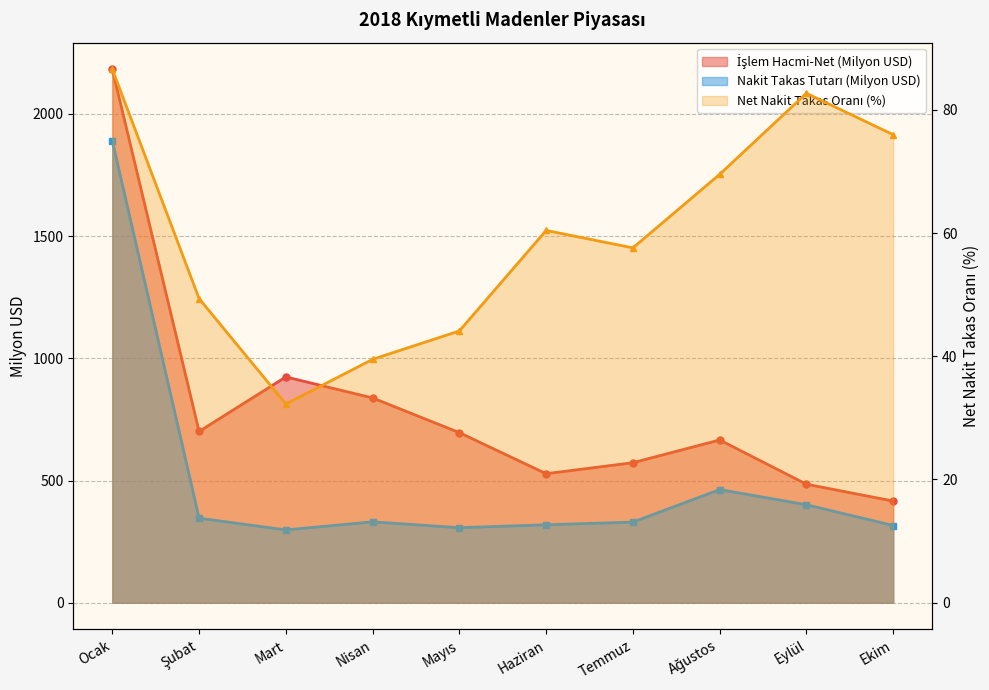

What is the label of the 2nd point from the left?

Şubat